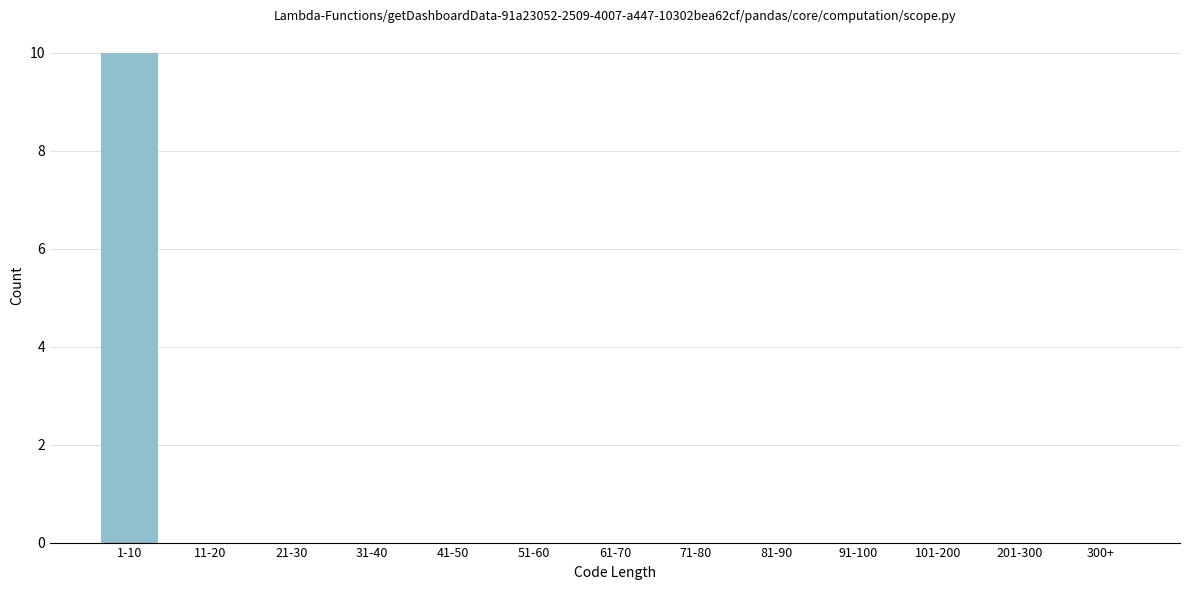

Reading left to right, what are all the values shown in this chart?

1-10=10	11-20=0	21-30=0	31-40=0	41-50=0	51-60=0	61-70=0	71-80=0	81-90=0	91-100=0	101-200=0	201-300=0	300+=0